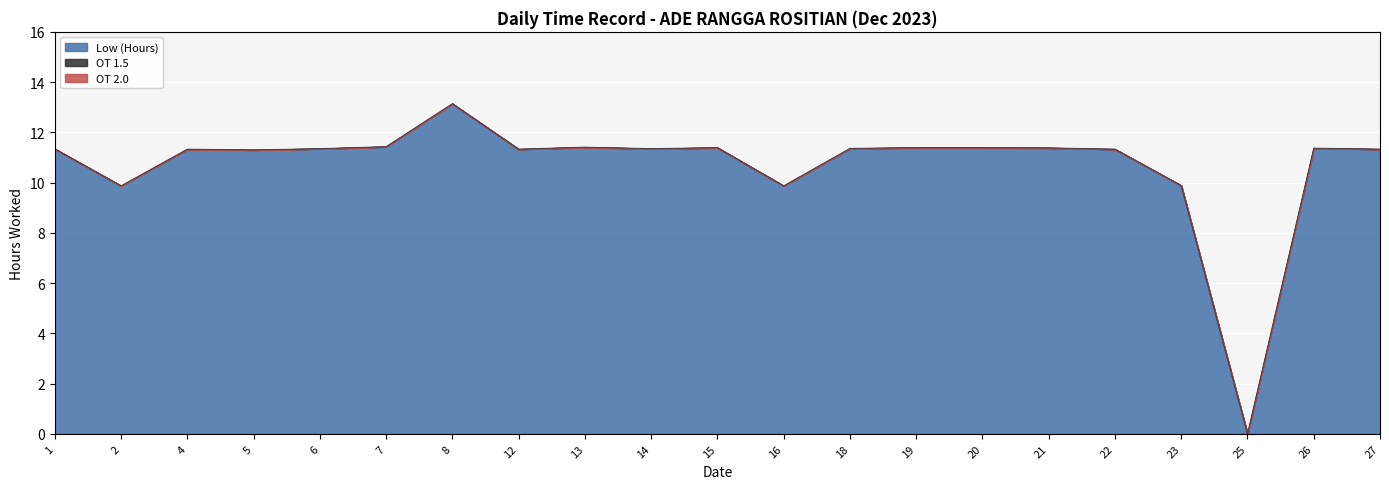

Which category has the highest value across all series?

8